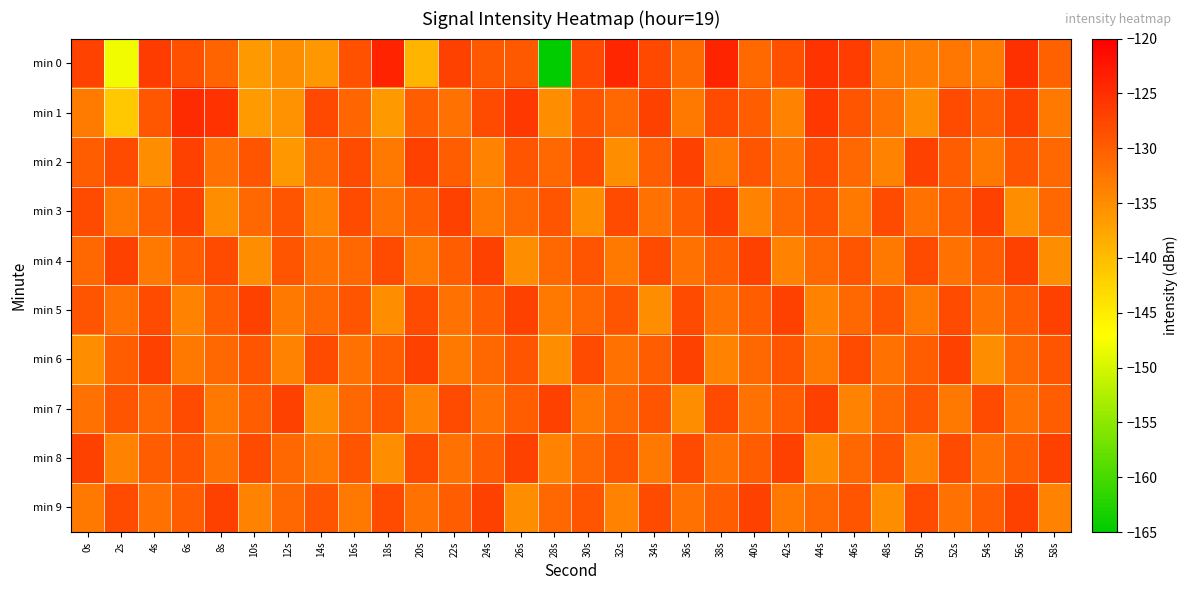

What is the minimum value shown in the chart?

-164.9